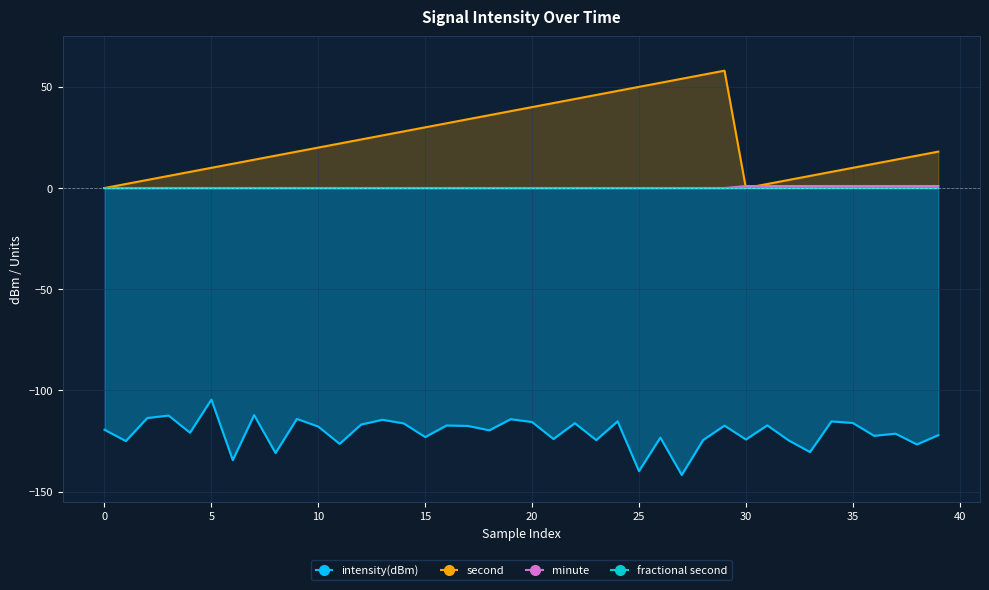

Between 15 and 35, which is larger?

35